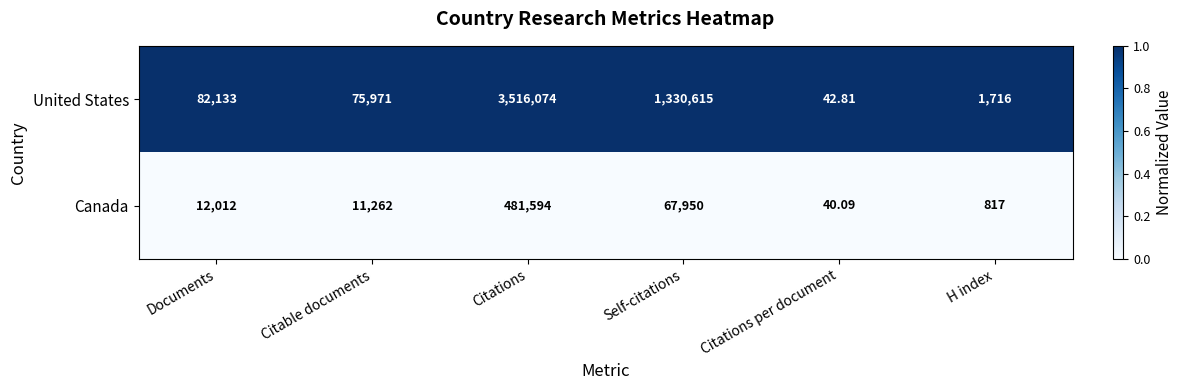

At which category does the chart reach its peak across all series?

Citations